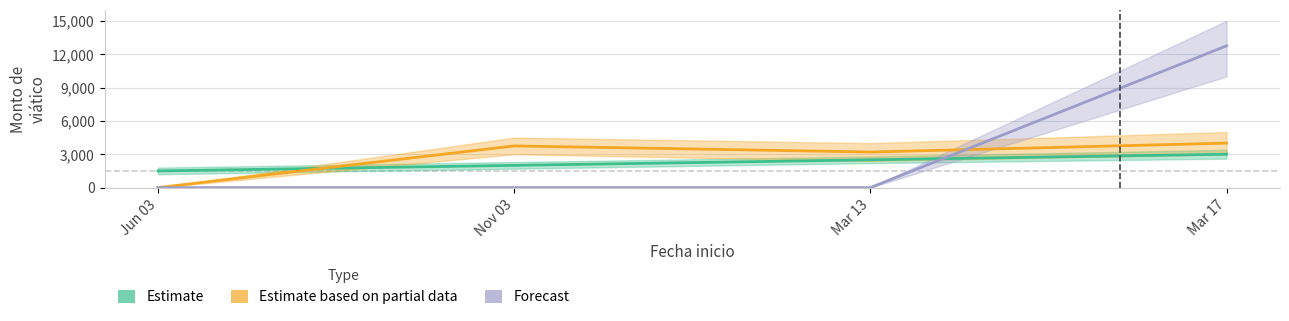

At Nov 03, list the series in order from smallest to largest.

Forecast, Estimate, Estimate based on partial data